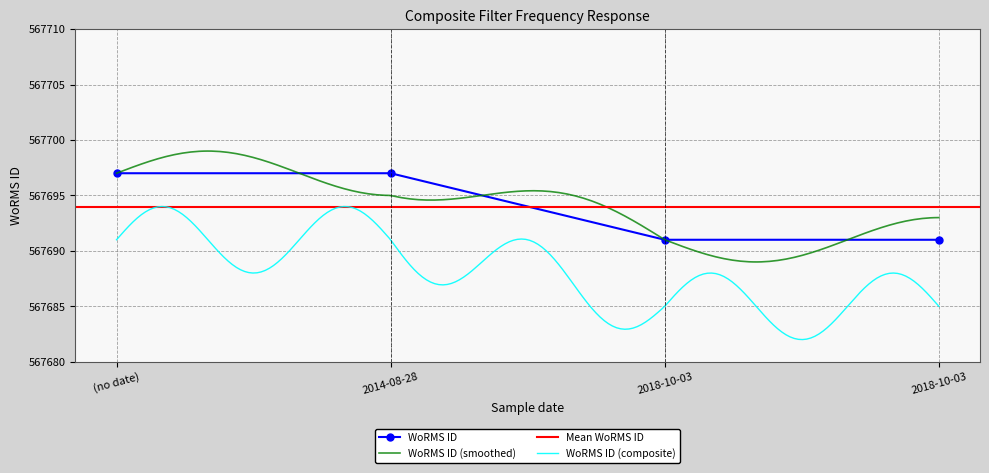

What is the label of the 2nd point from the right?

2018-10-03